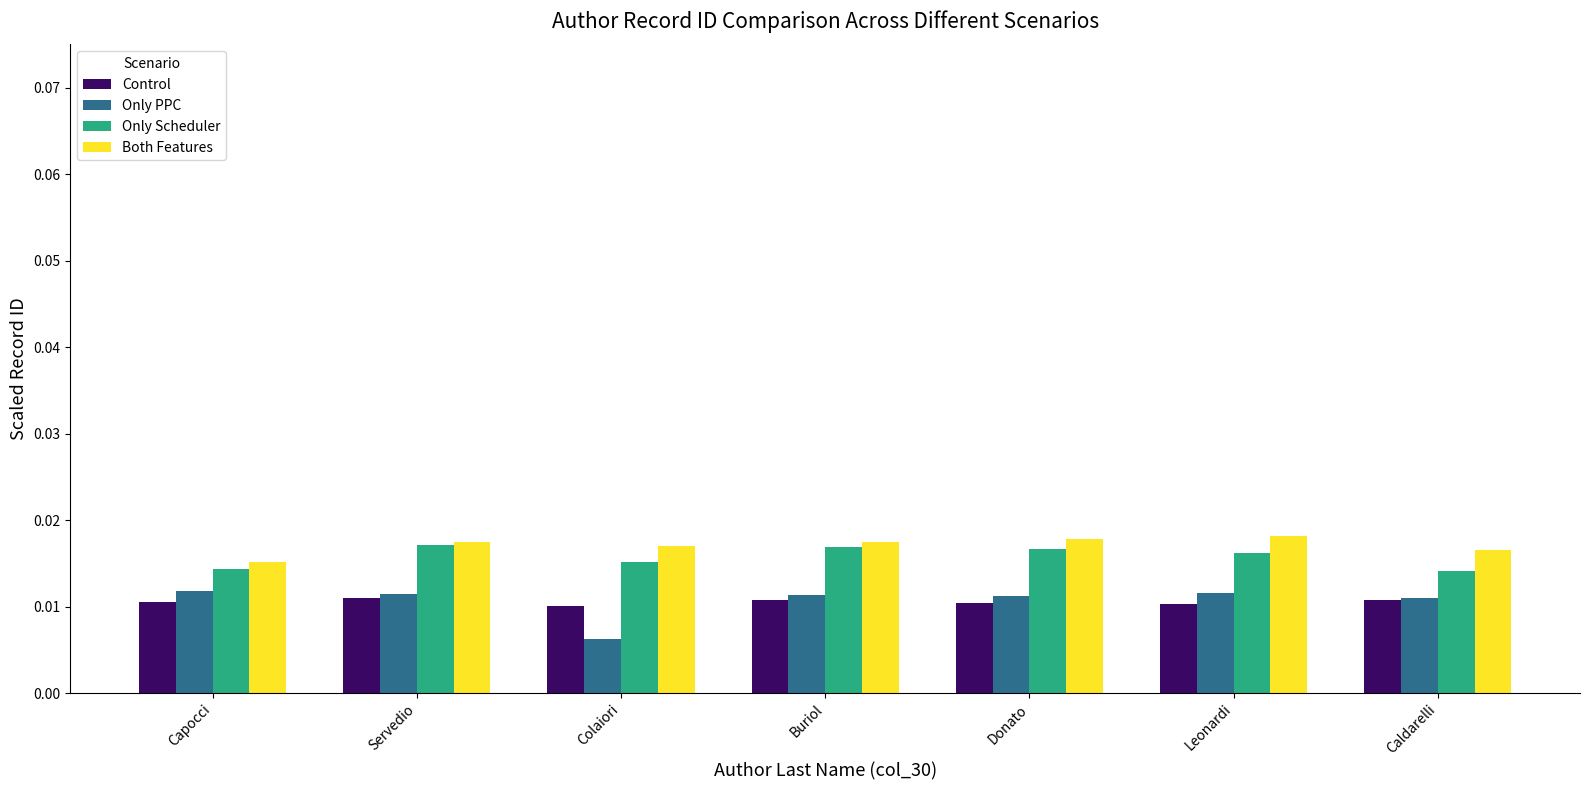

Which category has the lowest value across all series?

Colaiori